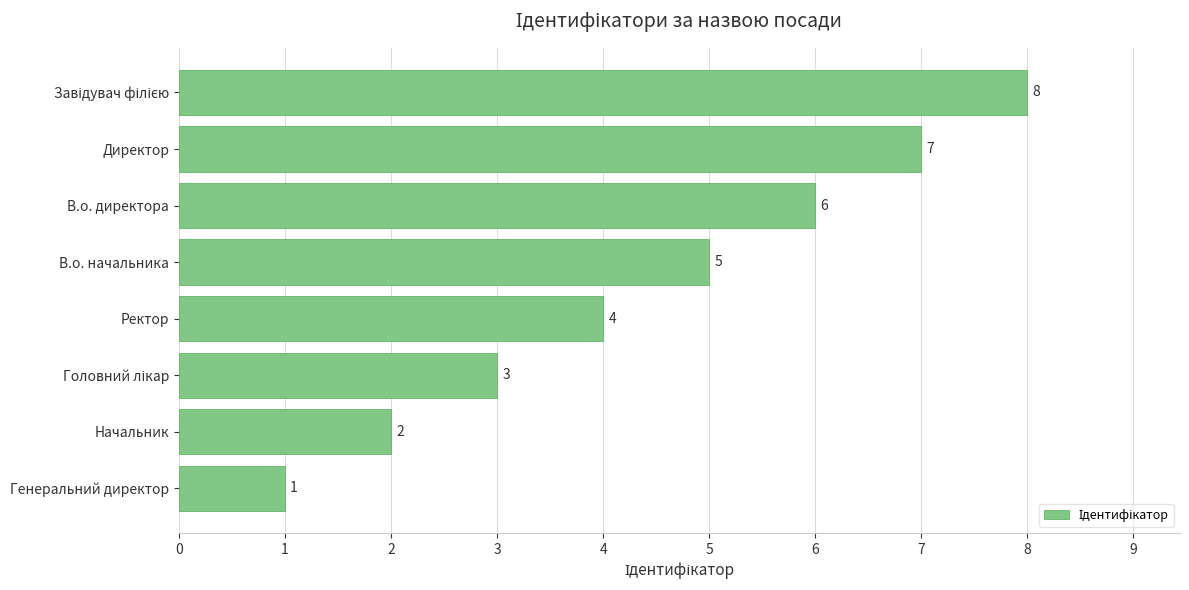

Reading top to bottom, list all the values displayed in this chart.

8	7	6	5	4	3	2	1